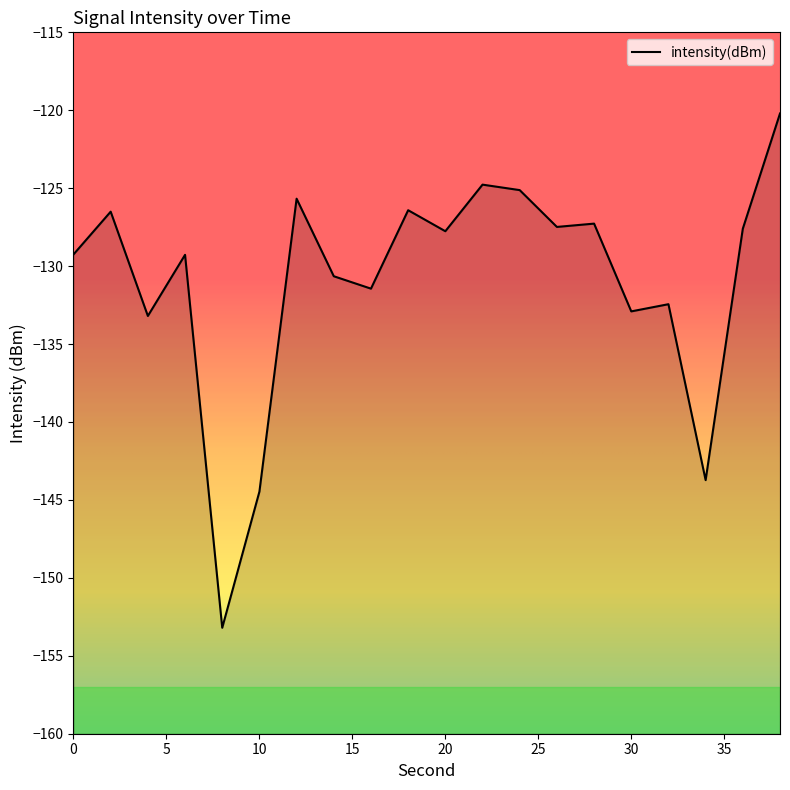

What is the sum of all values?

-2619.4